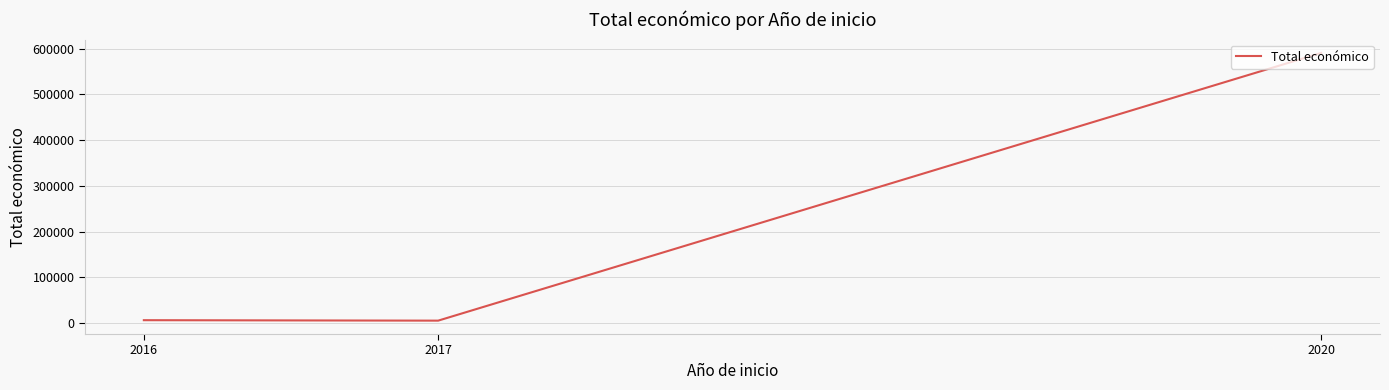

Read the value at 2016.

6000